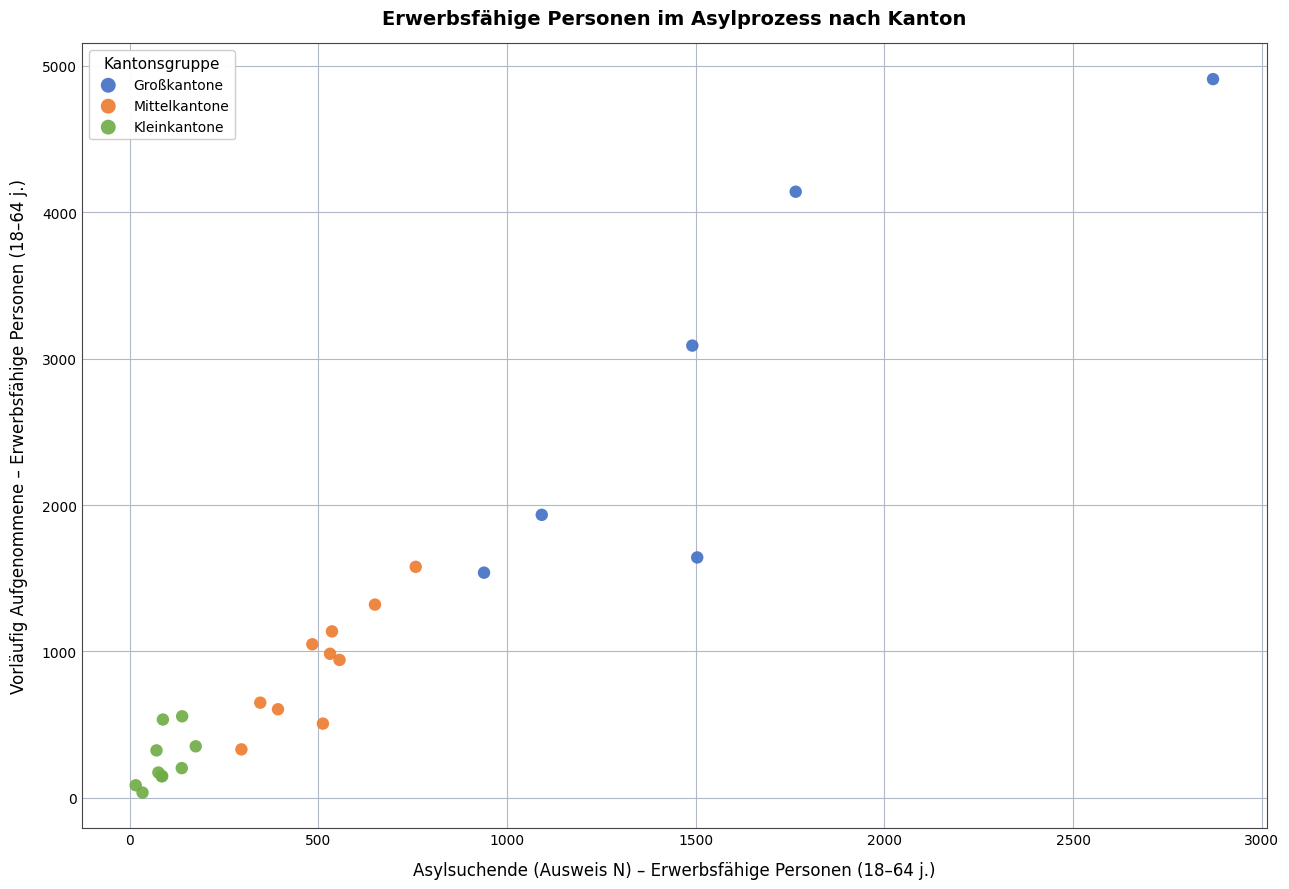

Which series reaches the maximum Y coordinate?

Großkantone